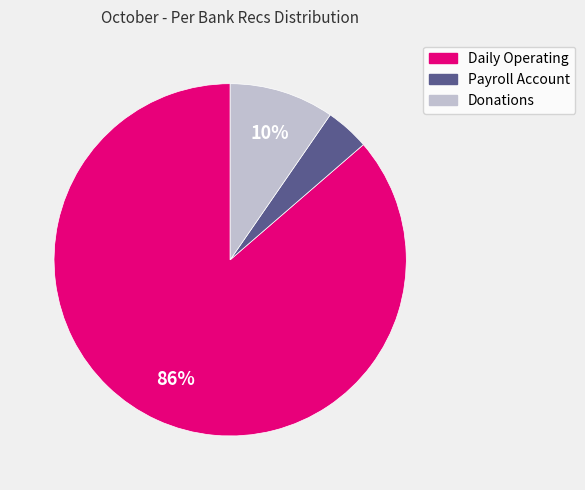

The Daily Operating slice represents 86% of the pie. True or false?

True